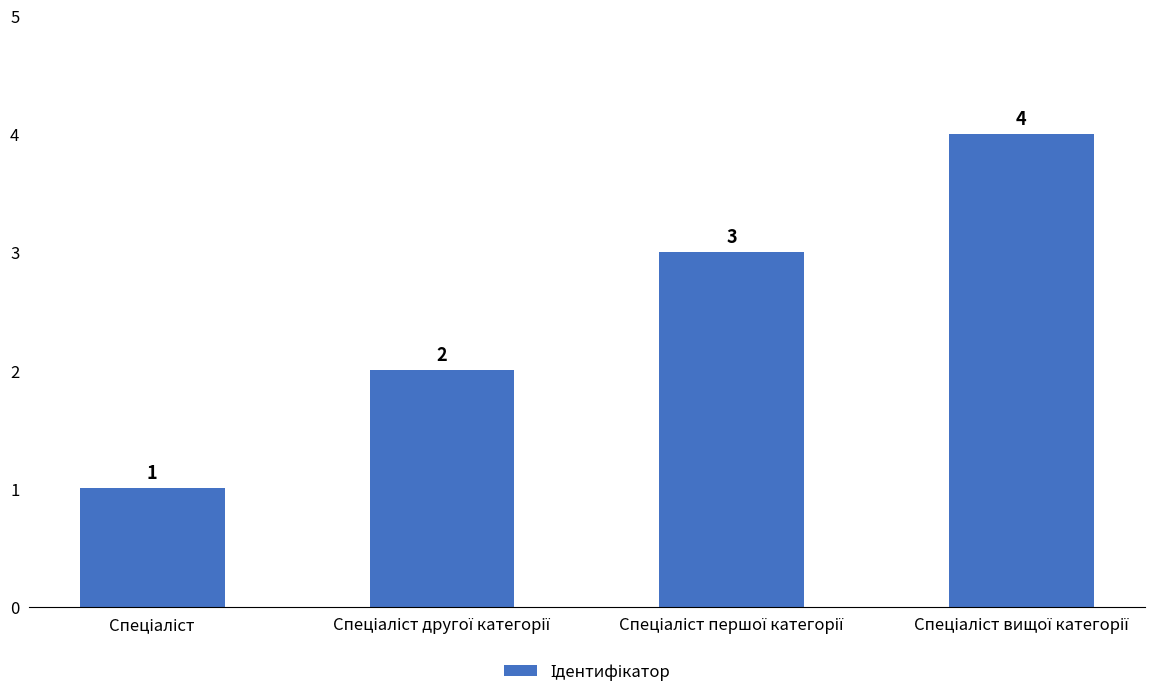

What is the sum of all values?

10